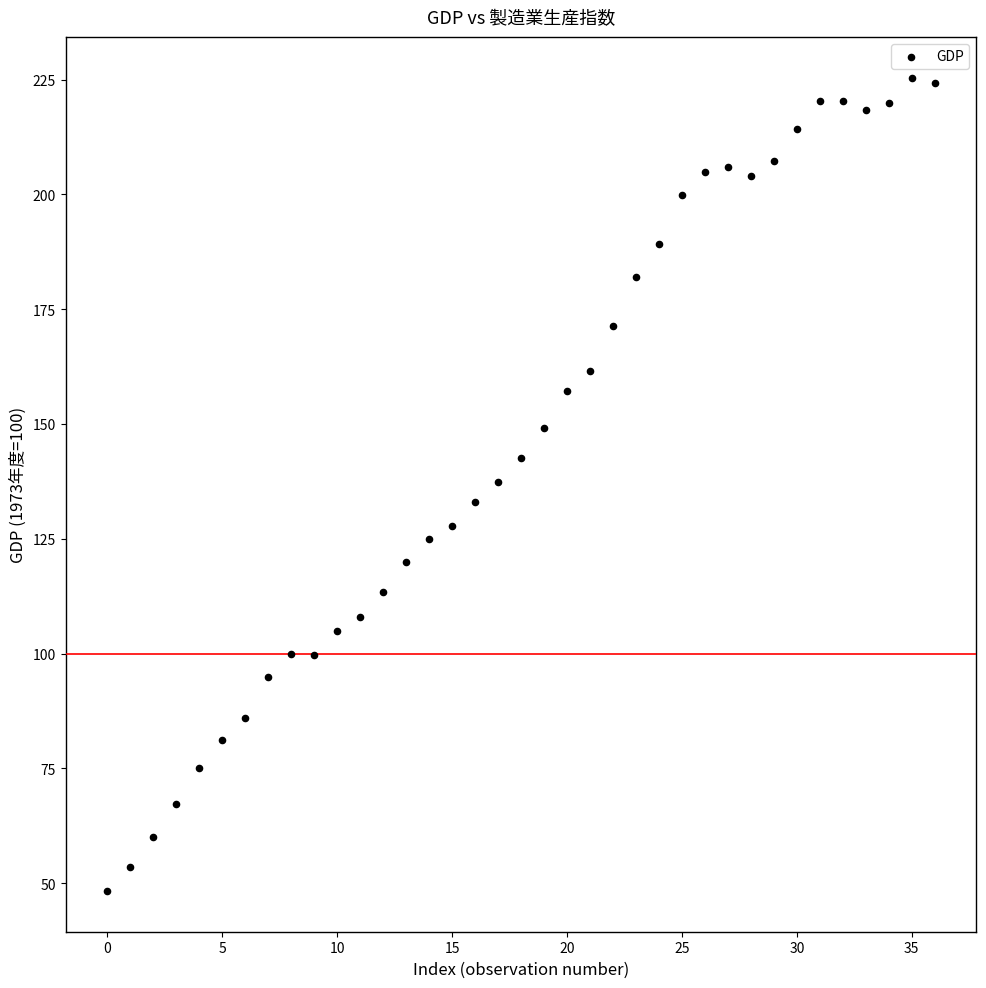

What is the range of Y values (max minus min)?

177.2